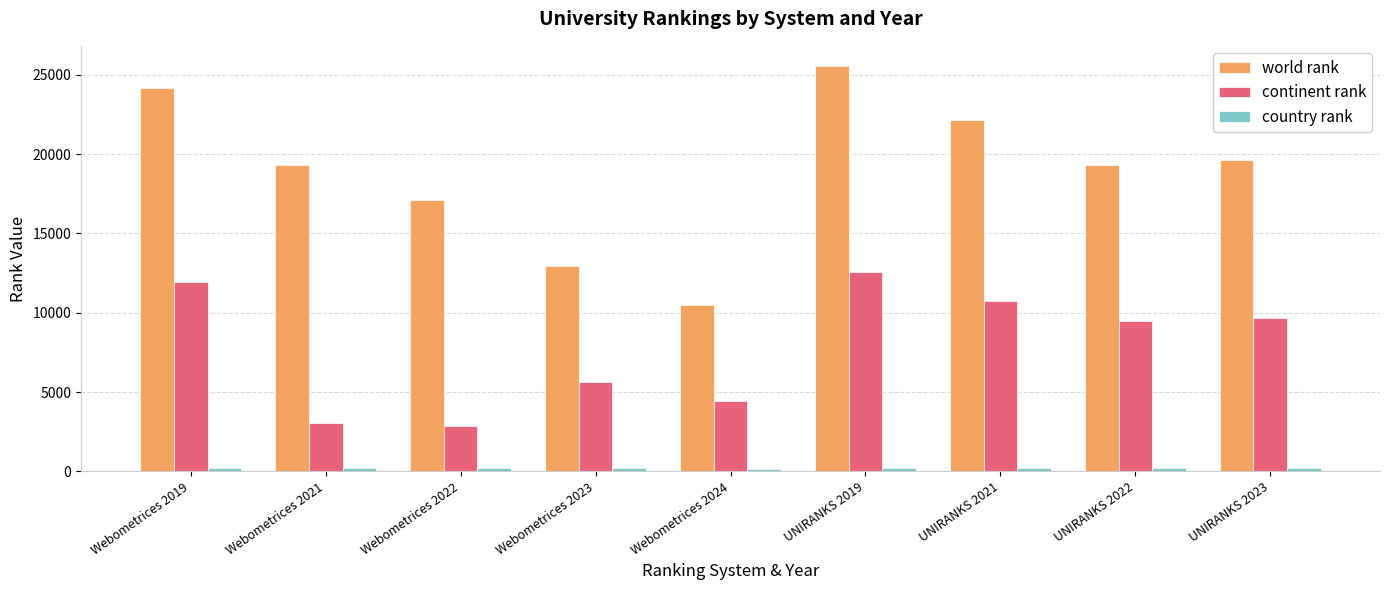

What is the maximum value for continent rank?

12554